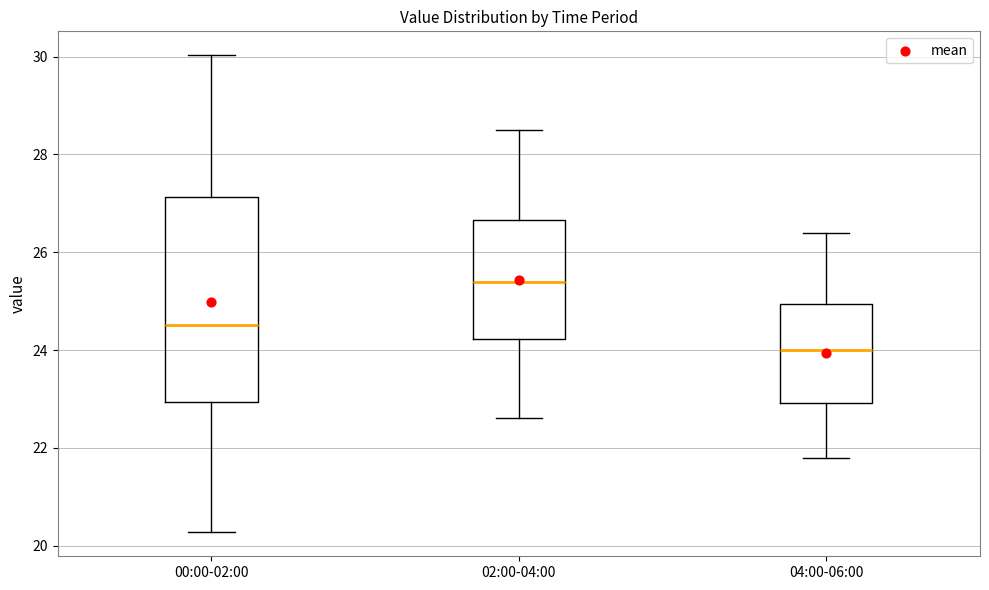

Which box is the tallest, from its lower edge to its upper edge?

00:00-02:00